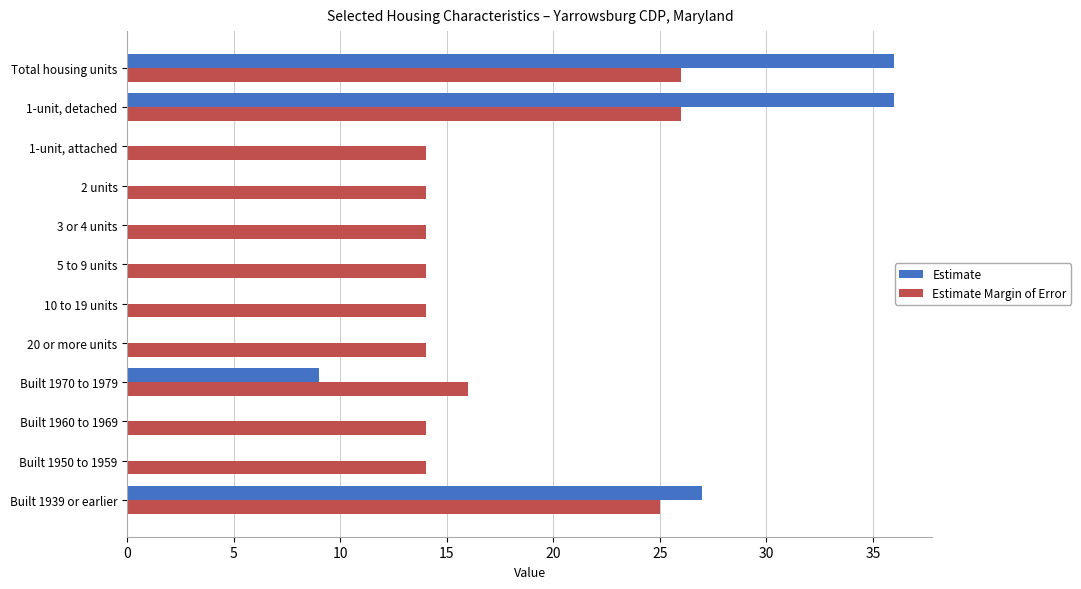

What is the sum of all Estimate Margin of Error values?

205